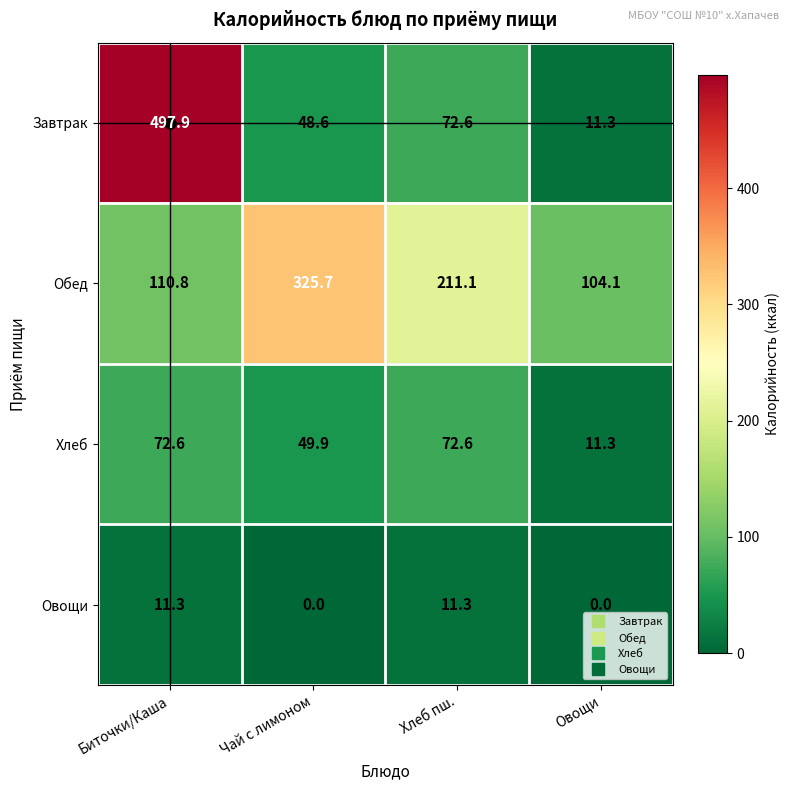

Rank the series by their maximum value, from highest to lowest.

Завтрак, Обед, Хлеб, Овощи